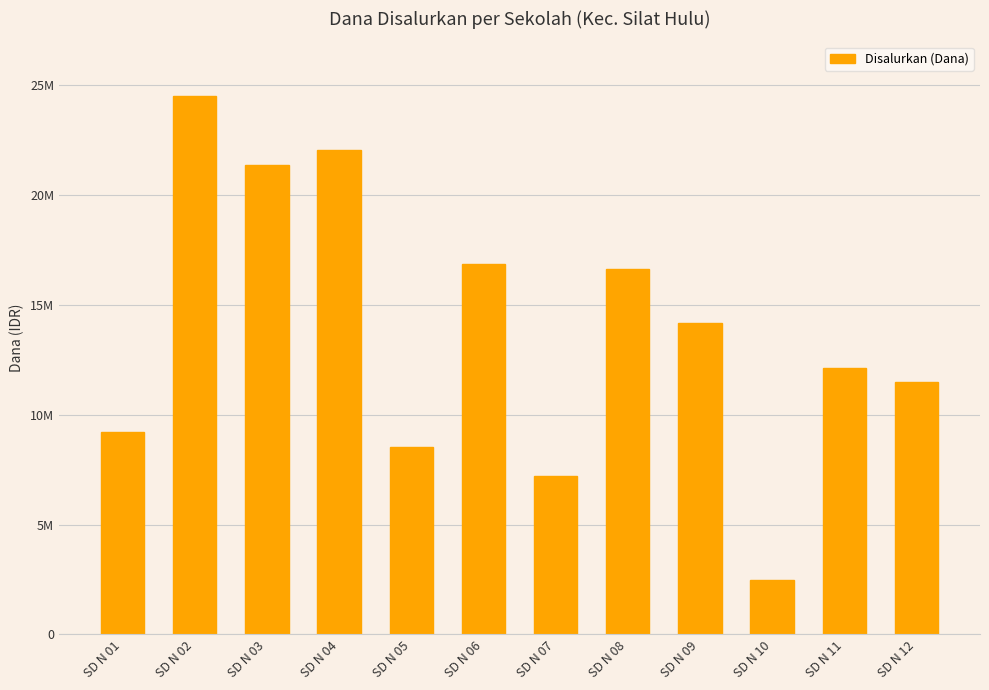

Are the bars horizontal?

No